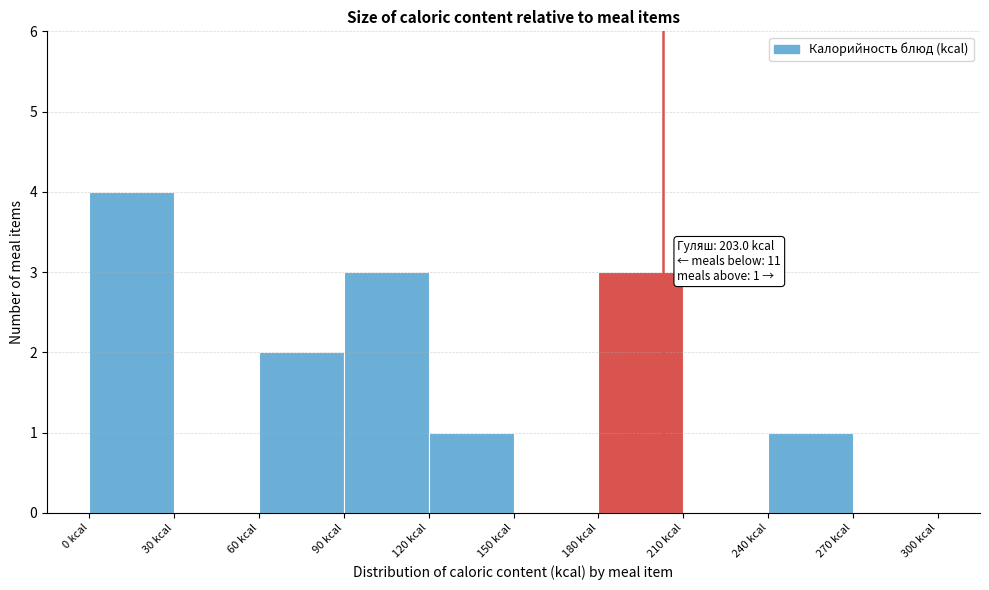

Which range on the x-axis has the tallest bar?

0 to 30